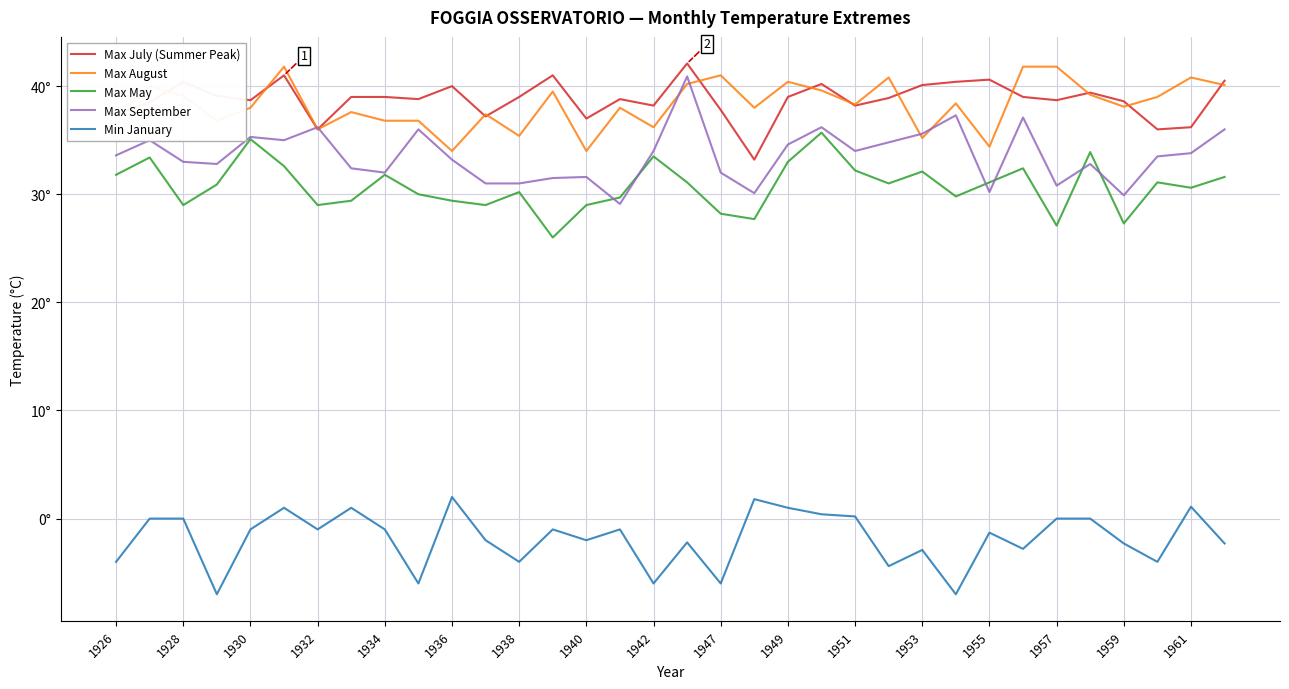

What is the difference between the second highest and second lowest values in the Max July (Summer Peak) series?

5.0